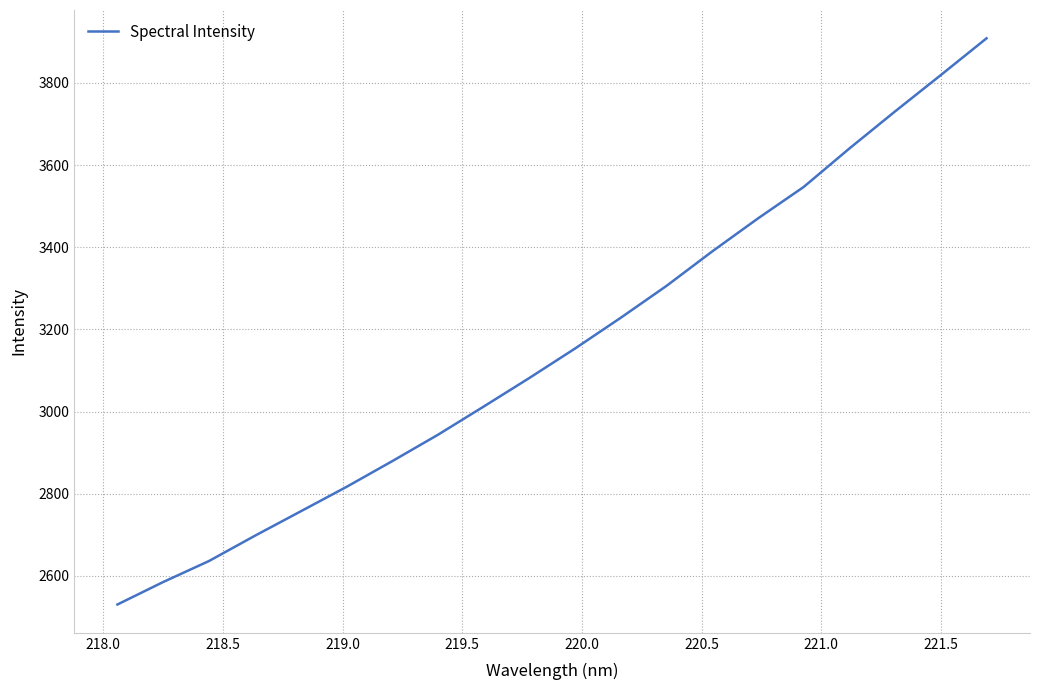

What is the smallest value displayed?

2530.6